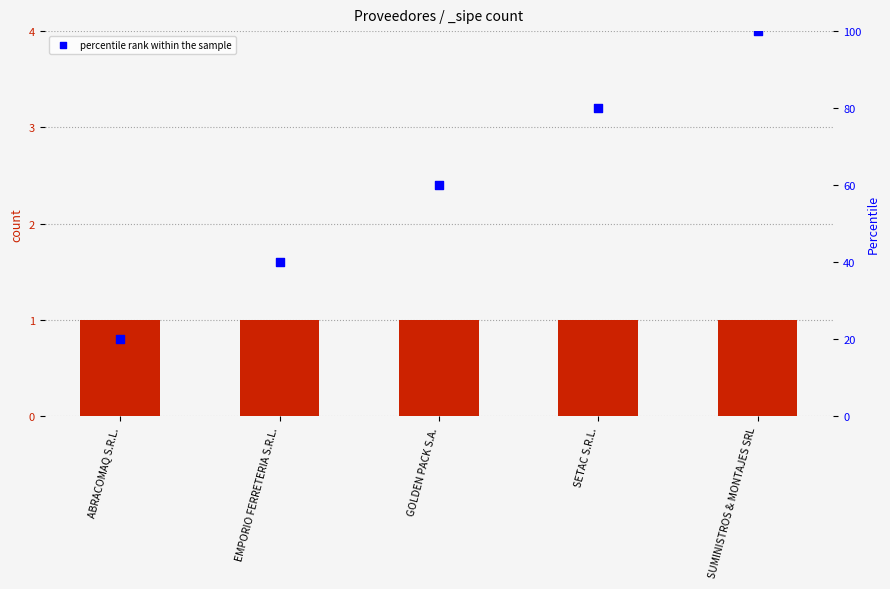

What is the change in value from EMPORIO FERRETERIA S.R.L. to GOLDEN PACK S.A.?

+20